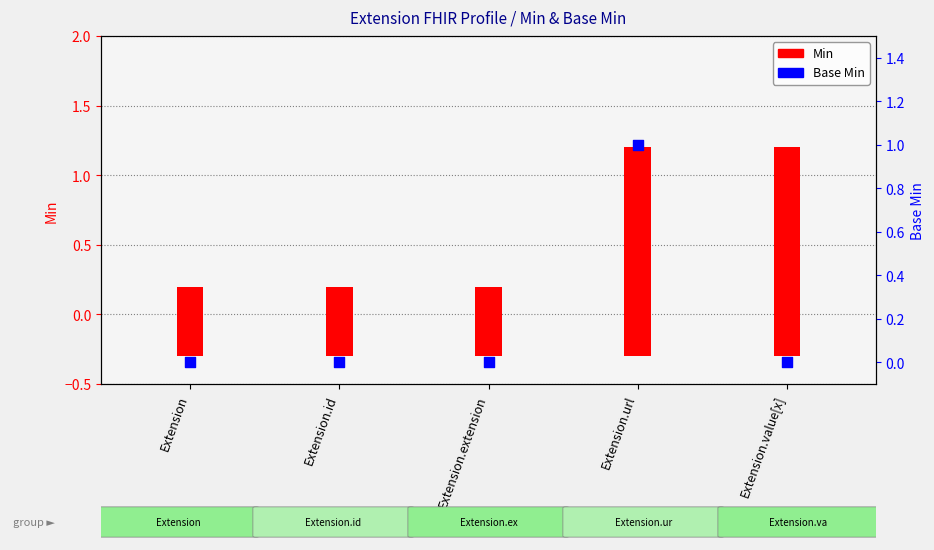

Which series reaches the maximum Y coordinate?

Min